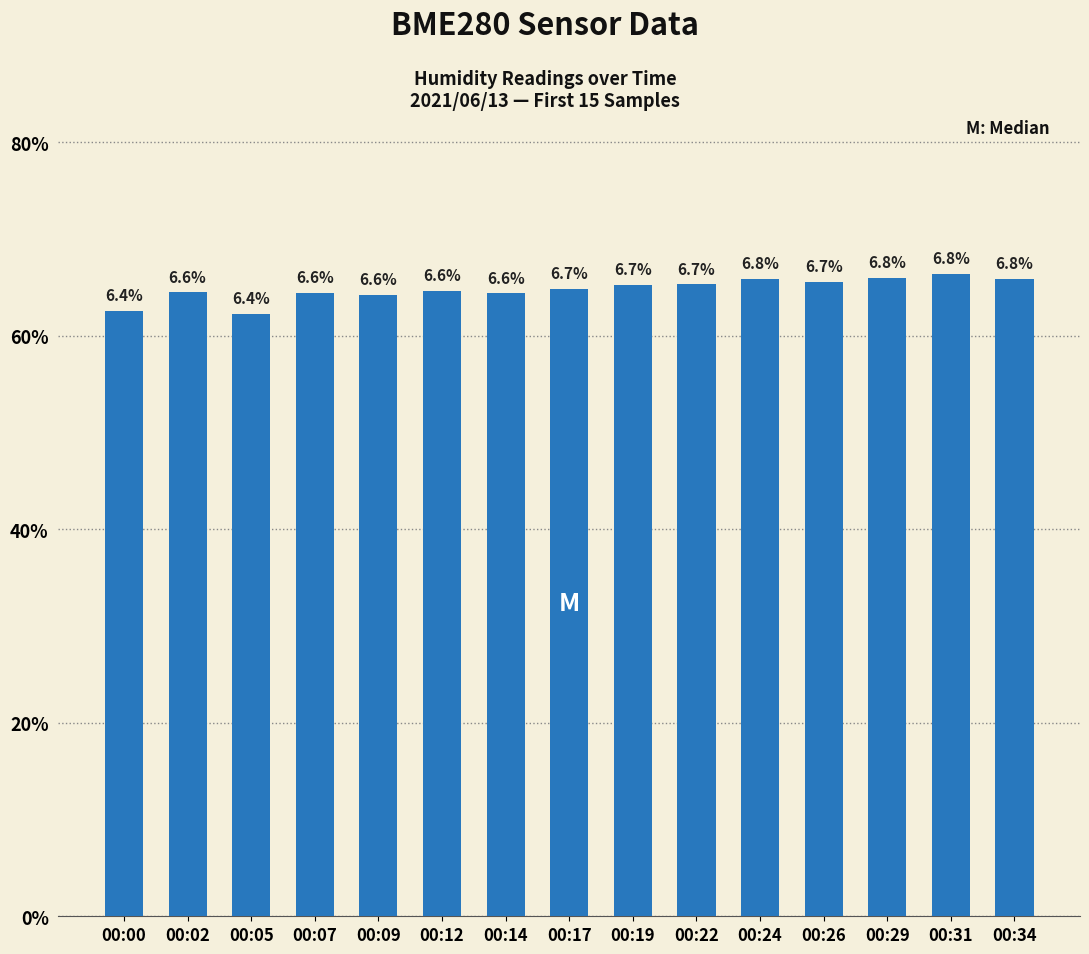

The value at 00:14 is 41.8. True or false?

False